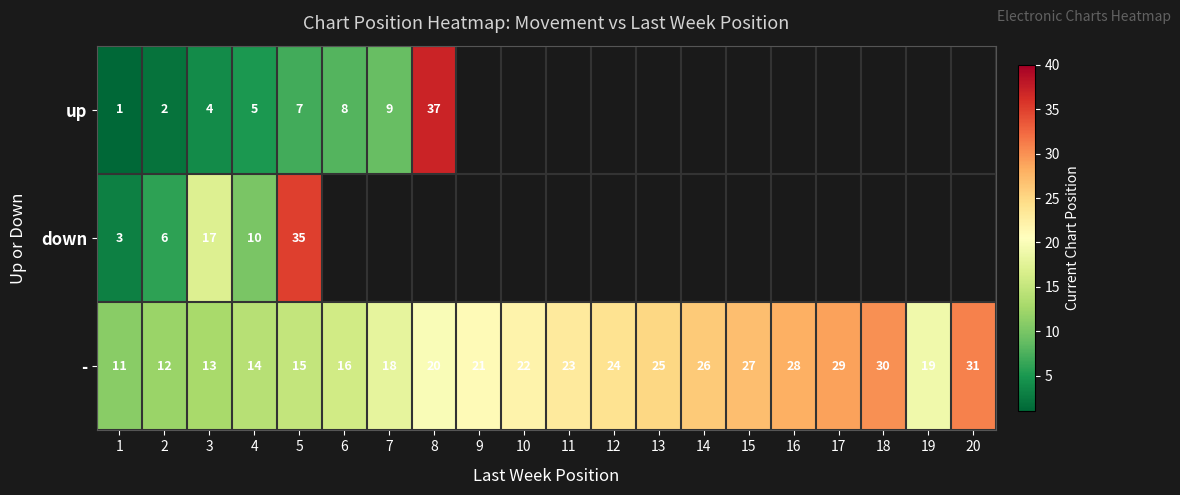

Is it true that - equals 18.1 at 2?

False